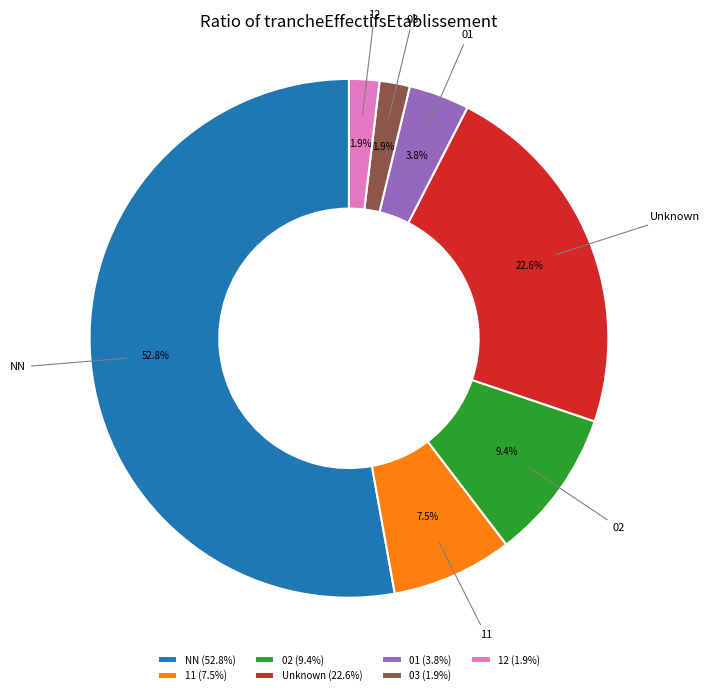

Is there any slice that represents more than half of the pie?

Yes